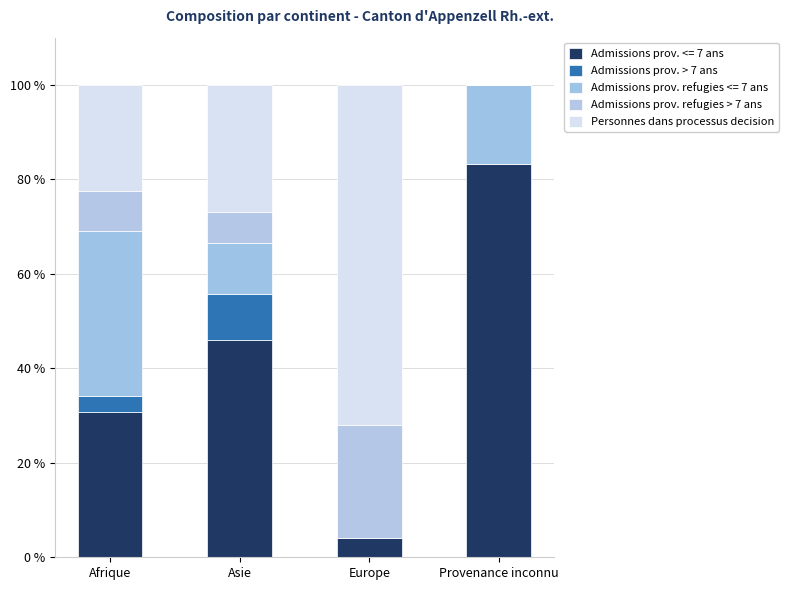

What is the label of the 1st bar from the left?

Afrique